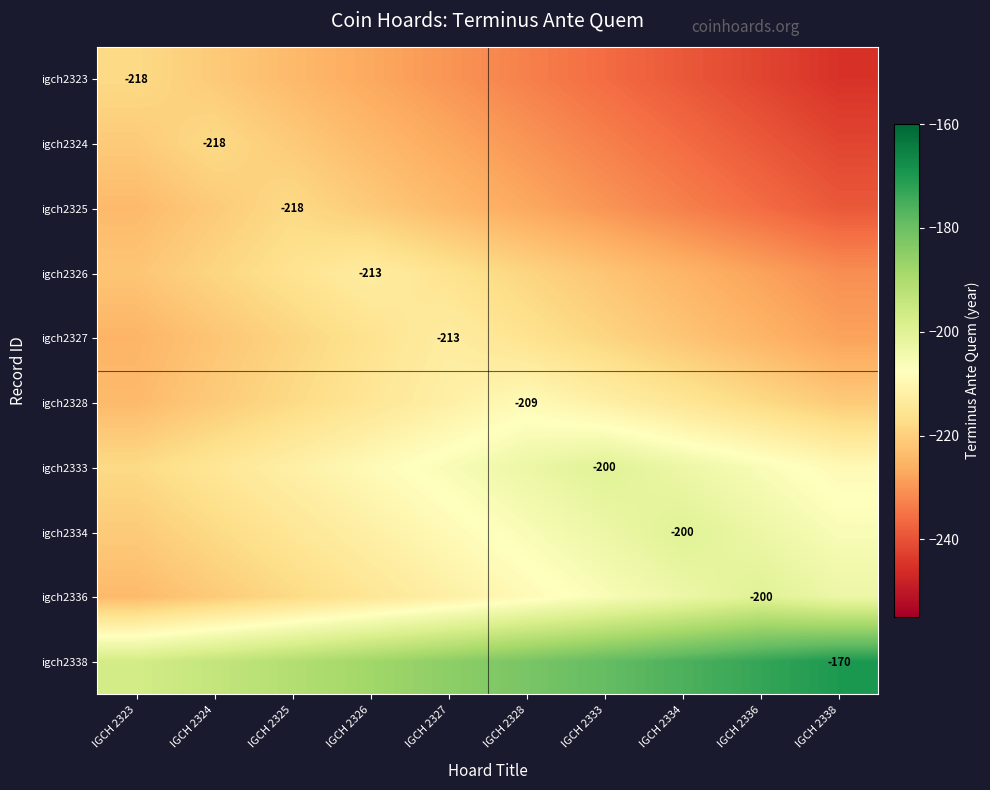

What is the minimum value shown in the chart?

-245